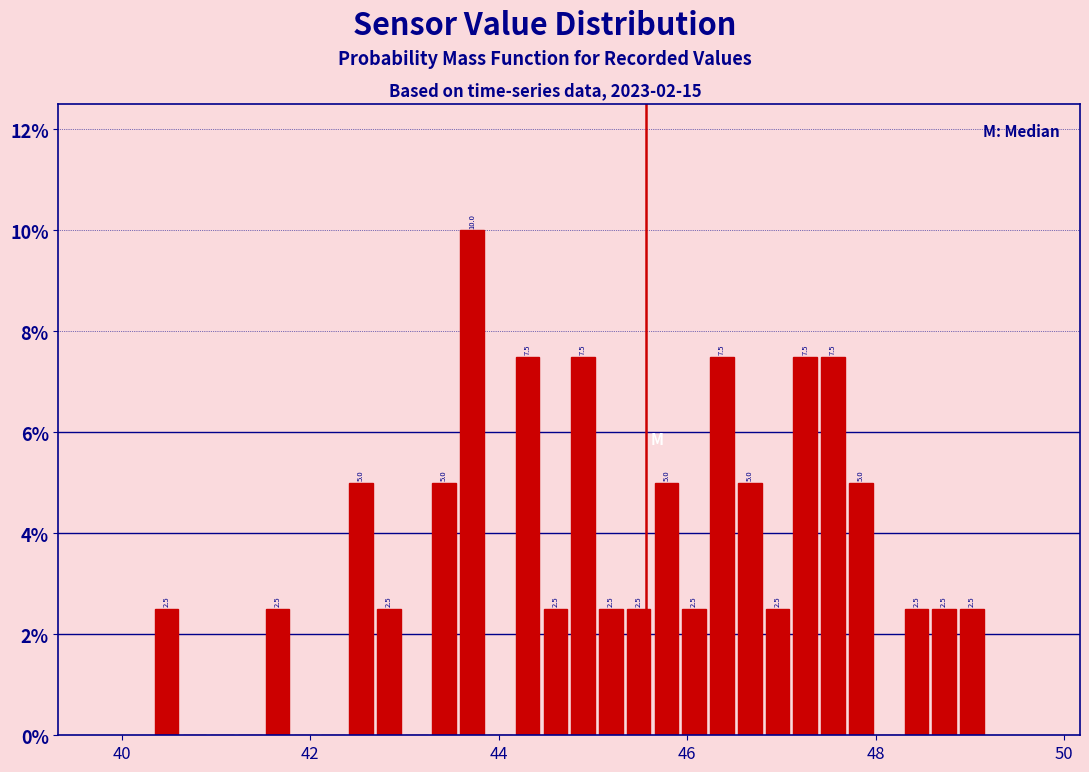

Read against the x-axis, roughly where is the centre of the tallest bar?

43.8